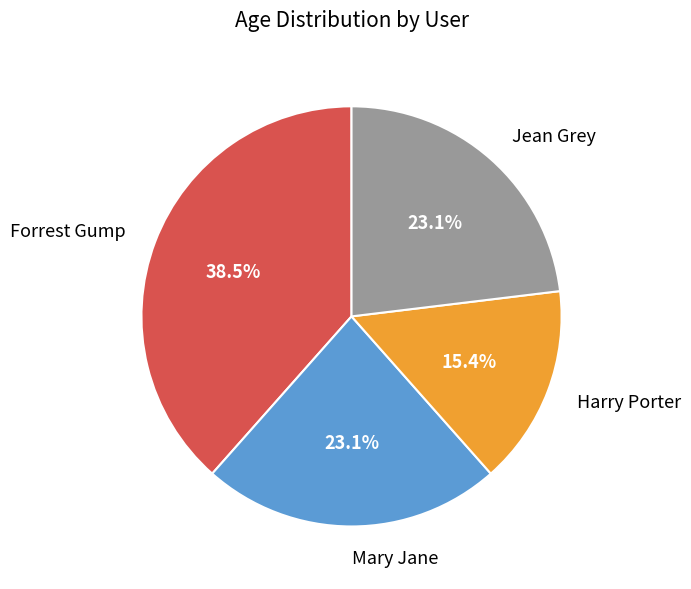

Which has a higher value, Forrest Gump or Jean Grey?

Forrest Gump